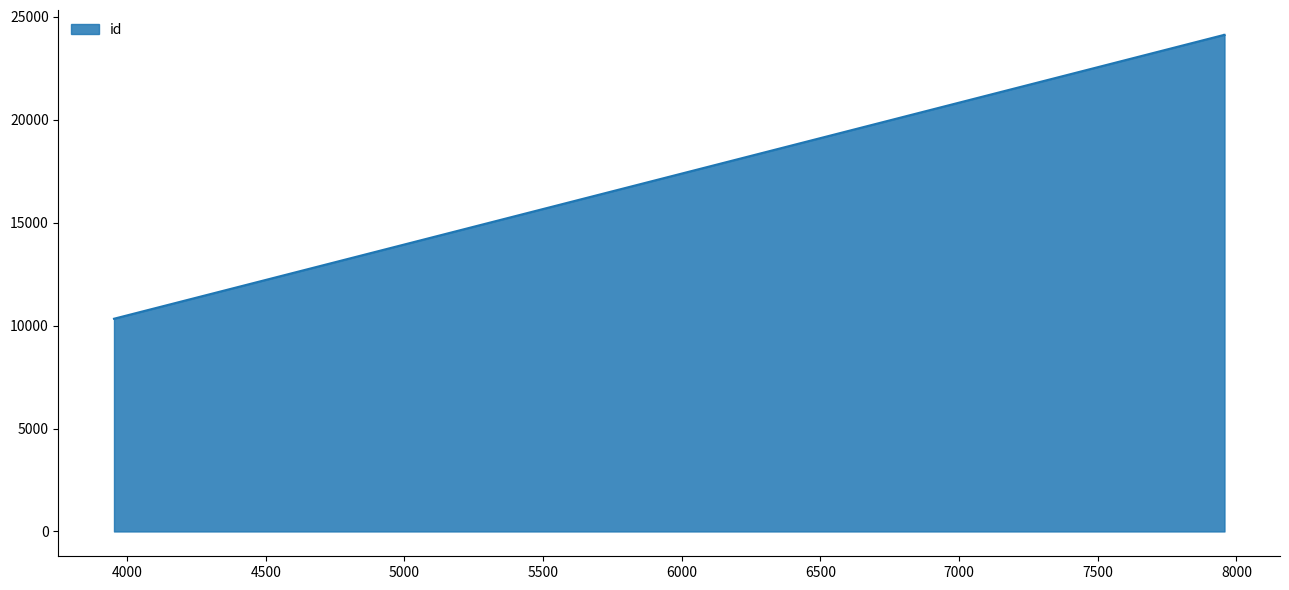

Where is the data nearest to the value 17233?

7954